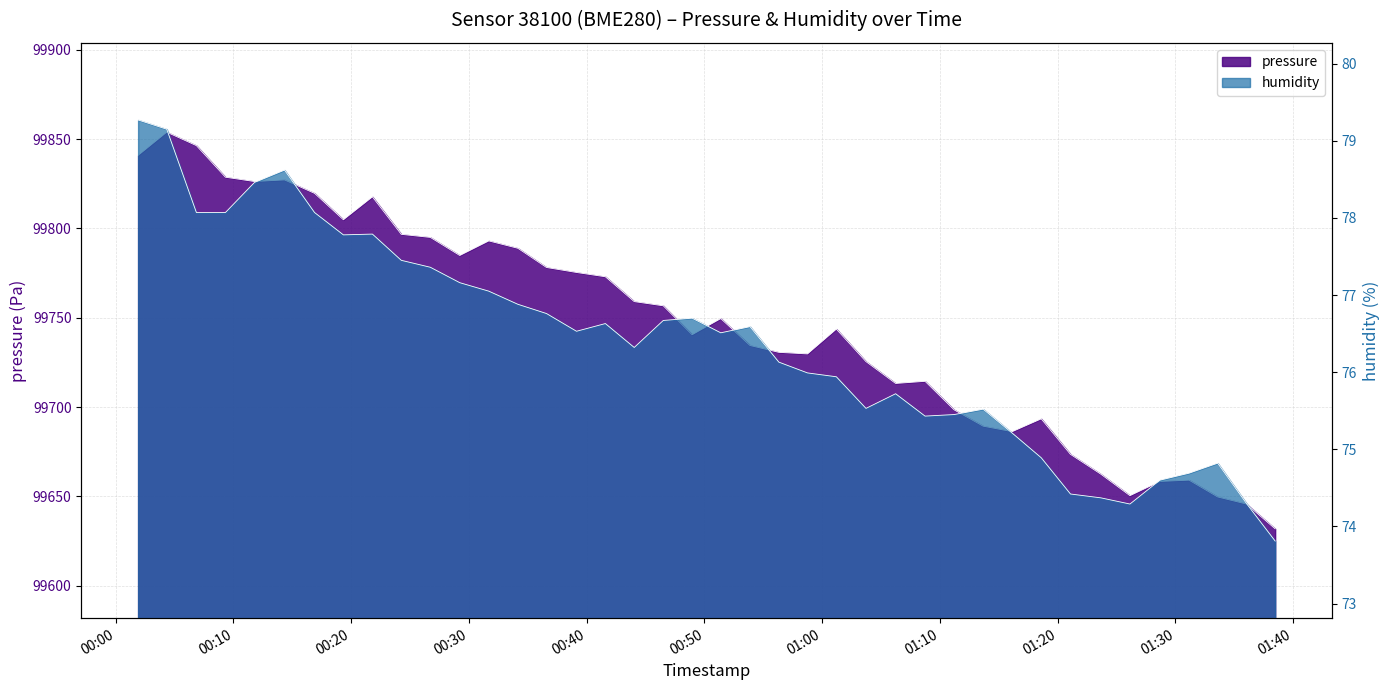

List the series in order of their peak value, highest first.

pressure, humidity